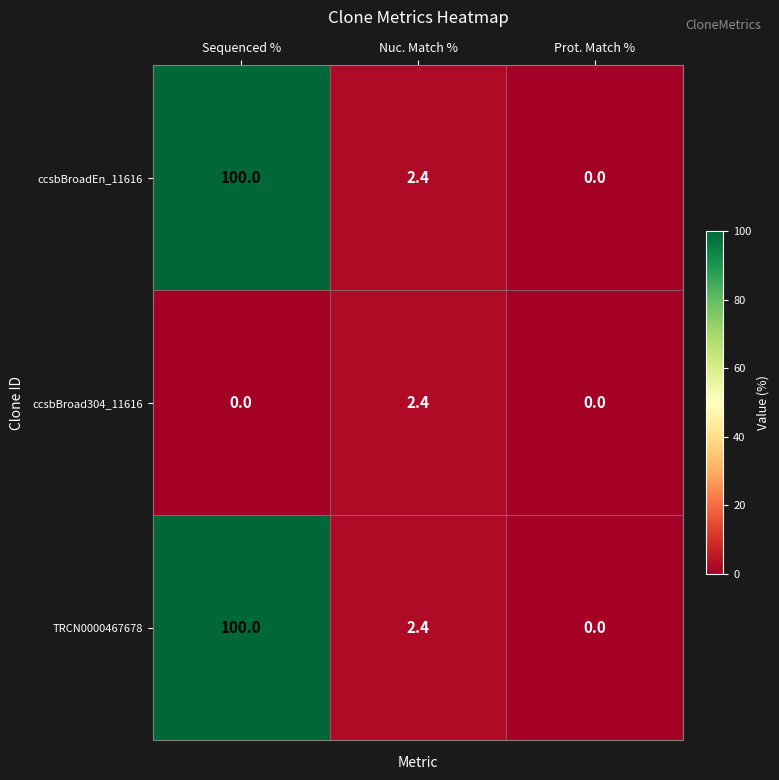

Count the number of data series in this chart.

3